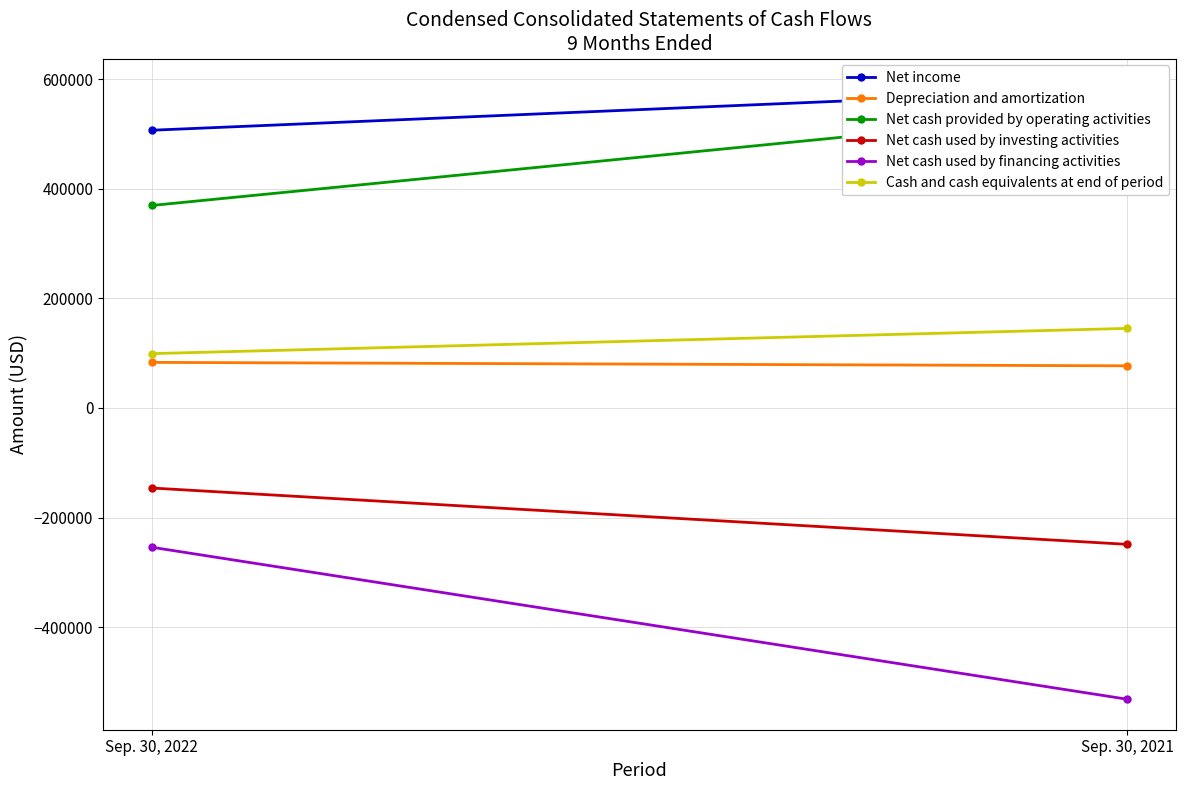

List the labels in order of Net cash provided by operating activities value, smallest first.

Sep. 30, 2022, Sep. 30, 2021